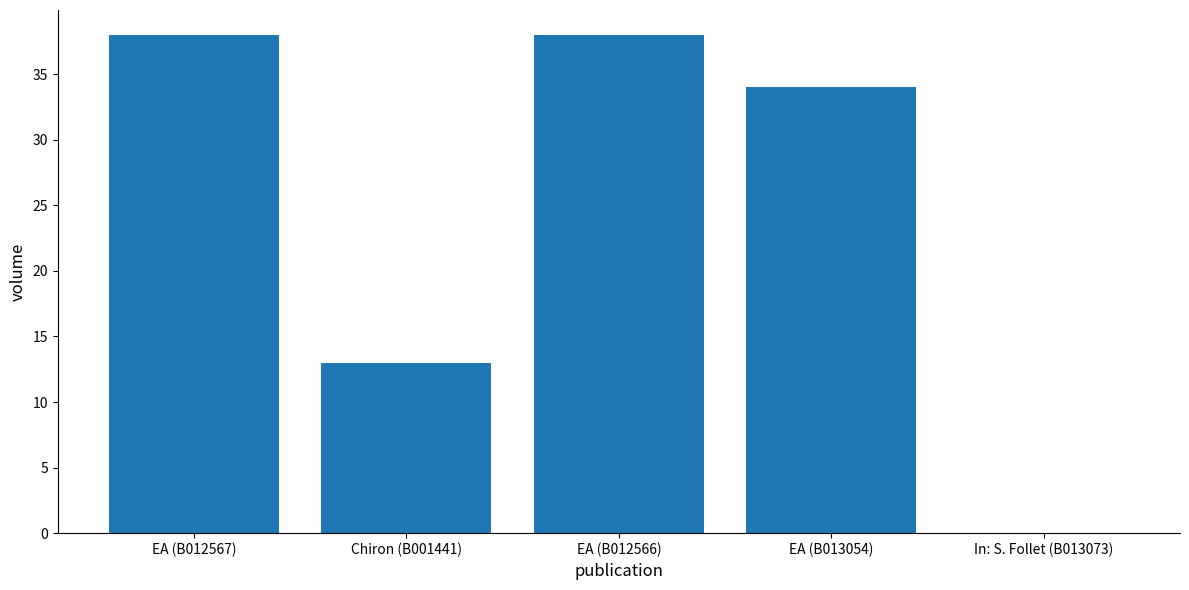

Reading left to right, transcribe all the data shown in this chart.

38	13	38	34	0